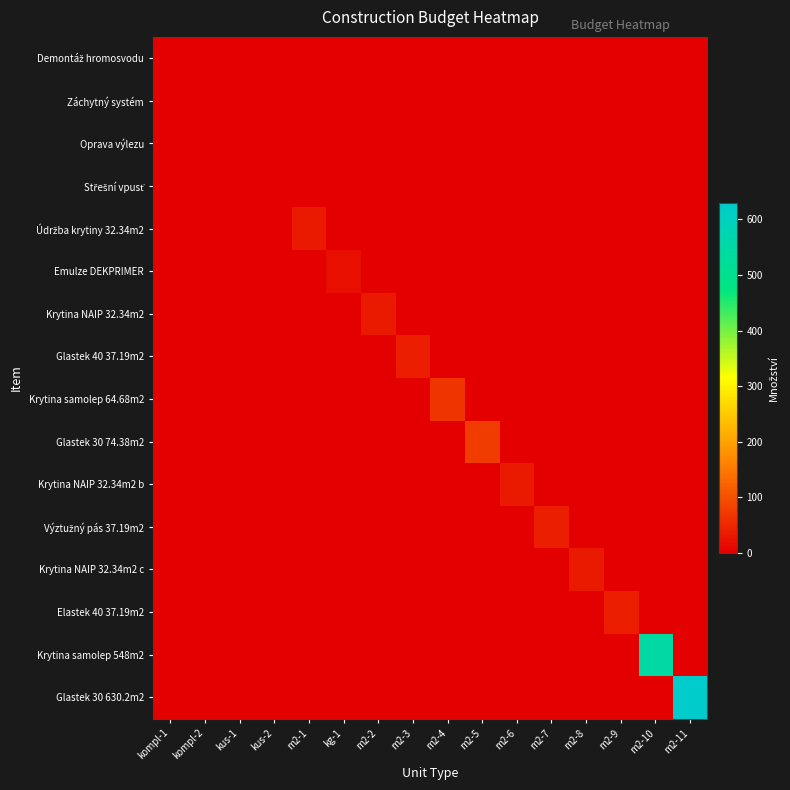

List the series in order of their peak value, highest first.

Glastek 30 630.2m2, Krytina samolep 548m2, Glastek 30 74.38m2, Krytina samolep 64.68m2, Glastek 40 37.19m2, Výztužný pás 37.19m2, Elastek 40 37.19m2, Údržba krytiny 32.34m2, Krytina NAIP 32.34m2, Krytina NAIP 32.34m2 b, Krytina NAIP 32.34m2 c, Emulze DEKPRIMER, Střešní vpusť, Demontáž hromosvodu, Záchytný systém, Oprava výlezu